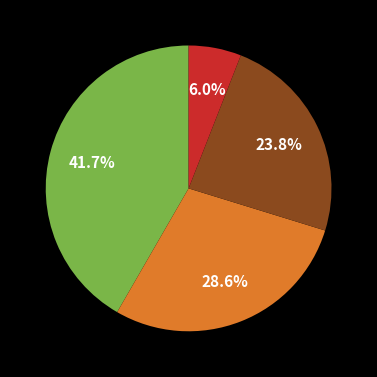

Is there a majority slice in this chart?

No